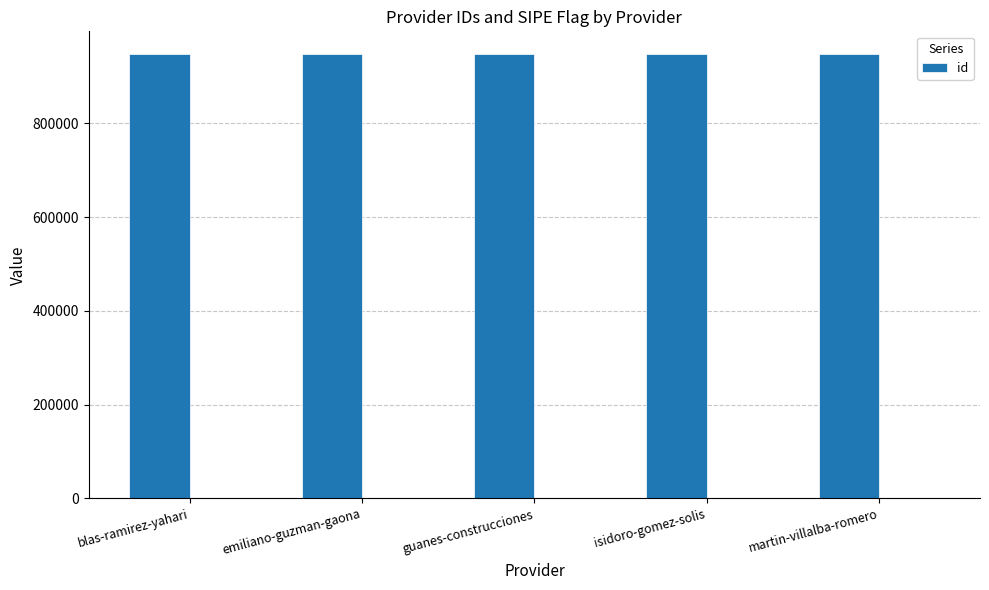

What position from the right is guanes-construcciones?

3